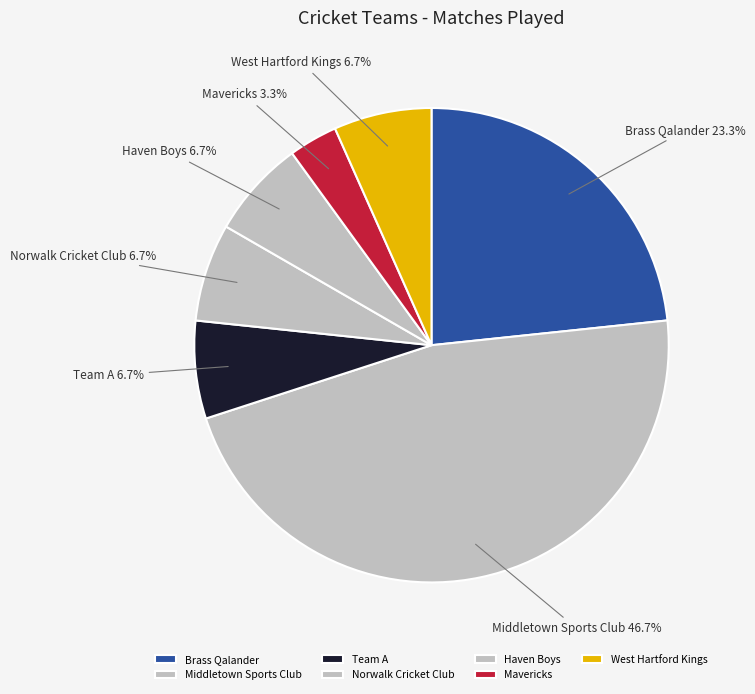

Which category has the smallest portion of the pie?

Mavericks